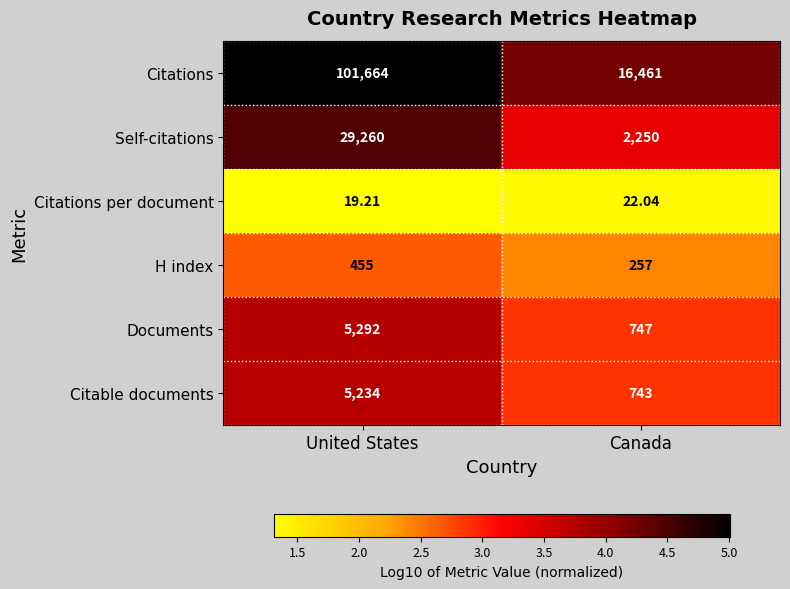

Which series has the largest total across all categories?

Citations